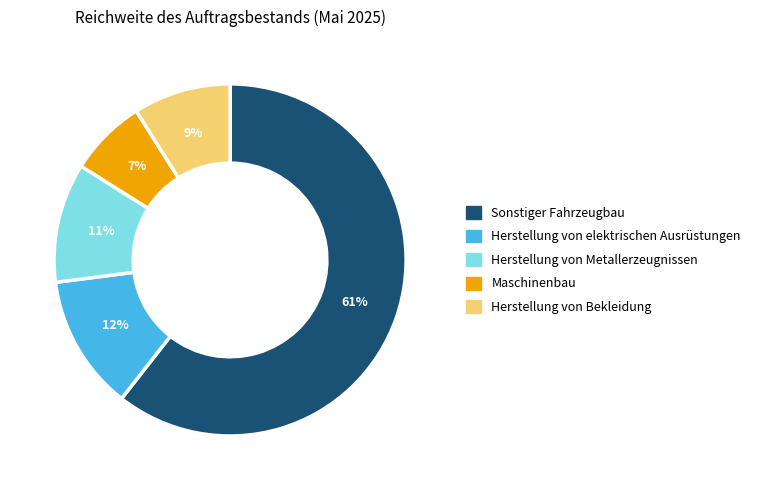

Between Herstellung von Metallerzeugnissen and Maschinenbau, which is larger?

Herstellung von Metallerzeugnissen